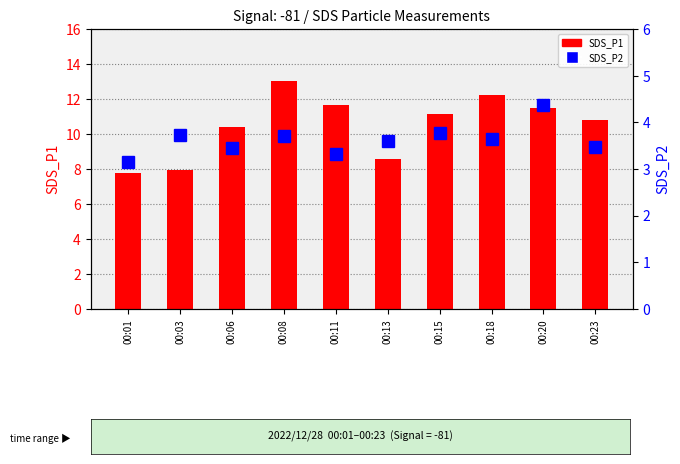

Are the bars horizontal?

No